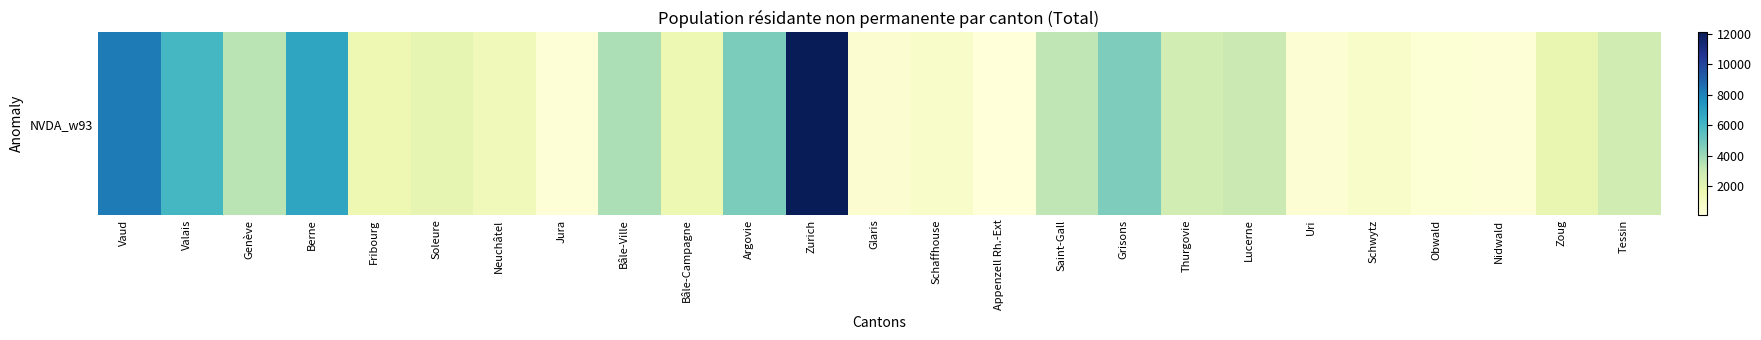

Rank the categories by value from highest to lowest.

Zurich, Vaud, Berne, Valais, Argovie, Grisons, Bâle-Ville, Genève, Saint-Gall, Lucerne, Tessin, Thurgovie, Soleure, Zoug, Bâle-Campagne, Fribourg, Neuchâtel, Schwytz, Schaffhouse, Glaris, Uri, Obwald, Jura, Nidwald, Appenzell Rh.-Ext